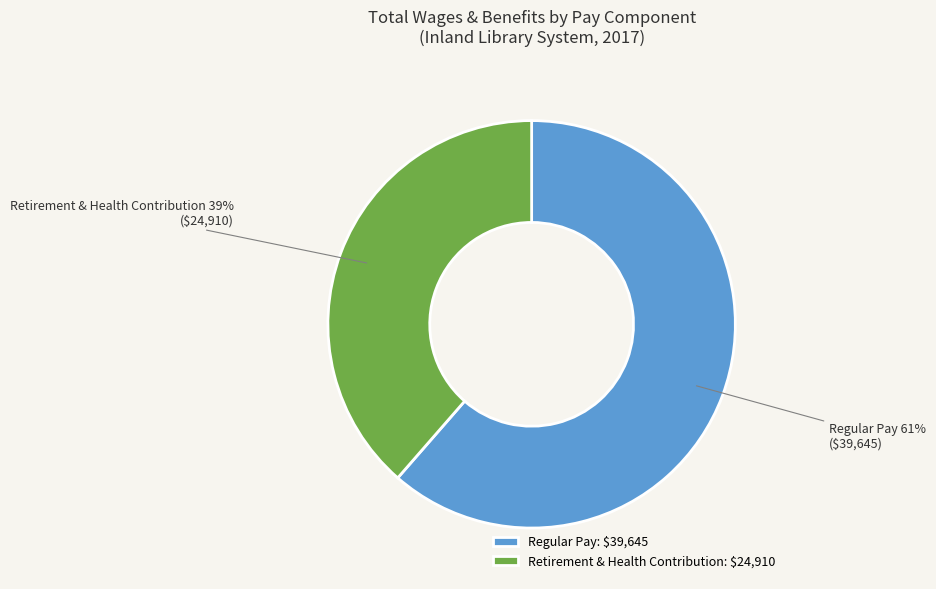

Which has a higher value, Regular Pay or Retirement & Health Contribution?

Regular Pay